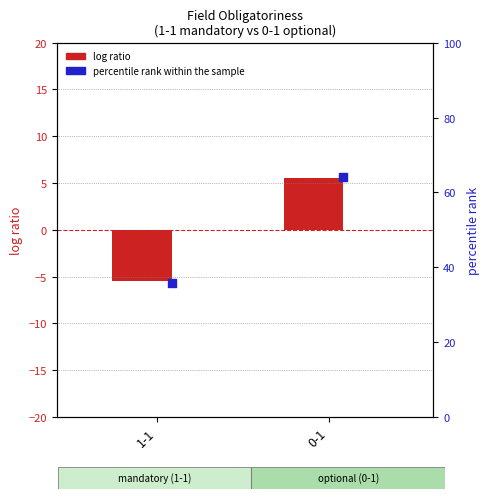

Which series has the largest total across all categories?

percentile rank within the sample